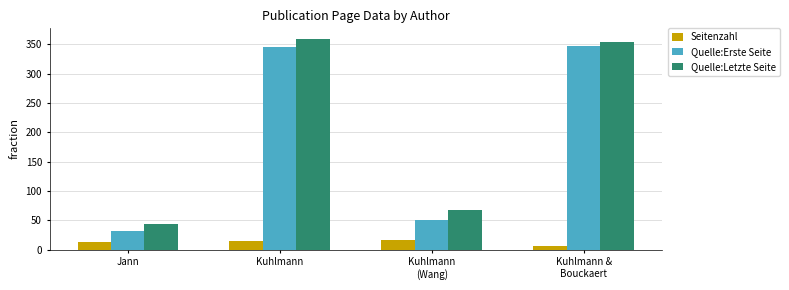

What is the minimum value for Seitenzahl?

7